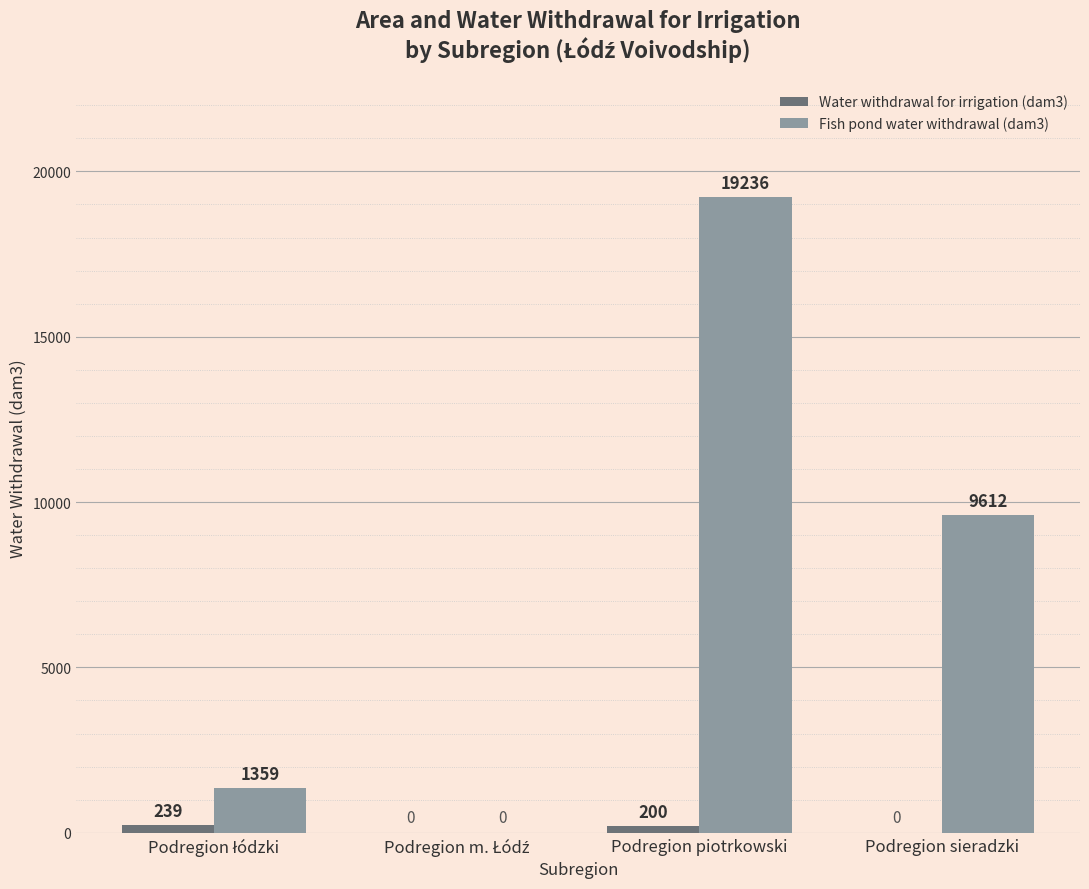

At which label does Fish pond water withdrawal (dam3) first exceed 9612?

Podregion piotrkowski